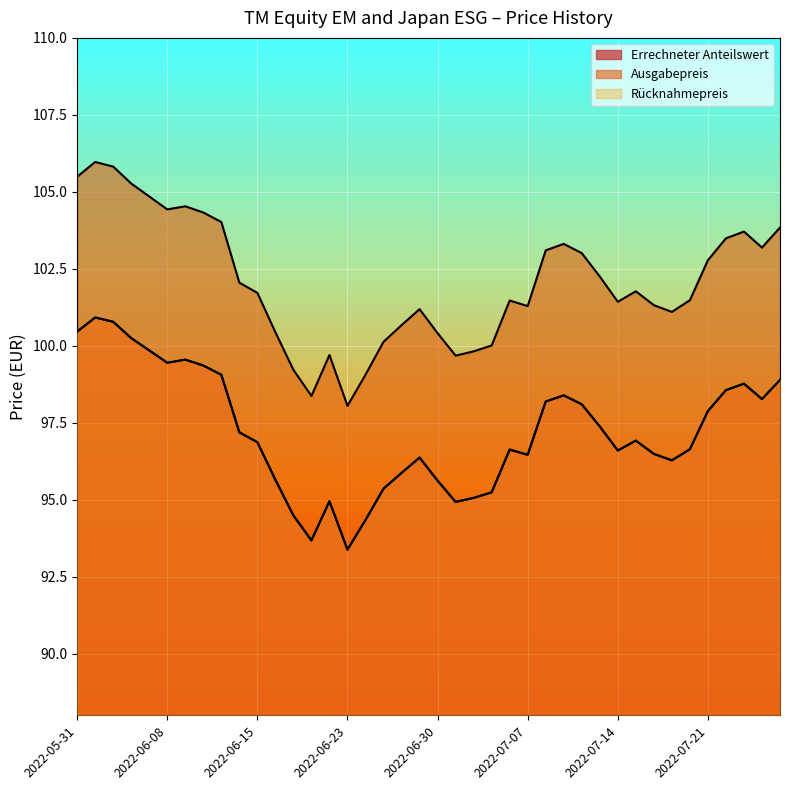

What is the difference between the Ausgabepreis values at 2022-06-13 and 2022-07-13?

1.8